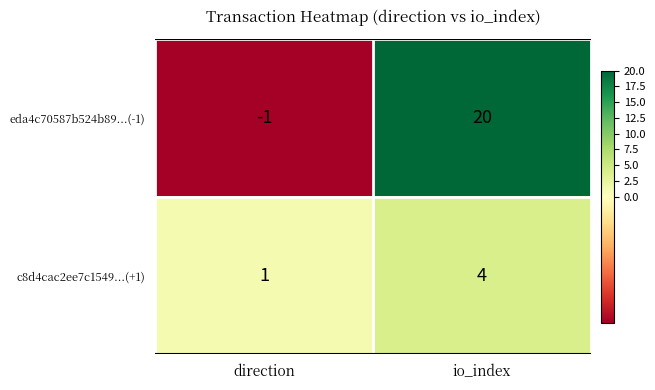

What is the difference between the eda4c70587b524b89...(-1) values at io_index and direction?

21